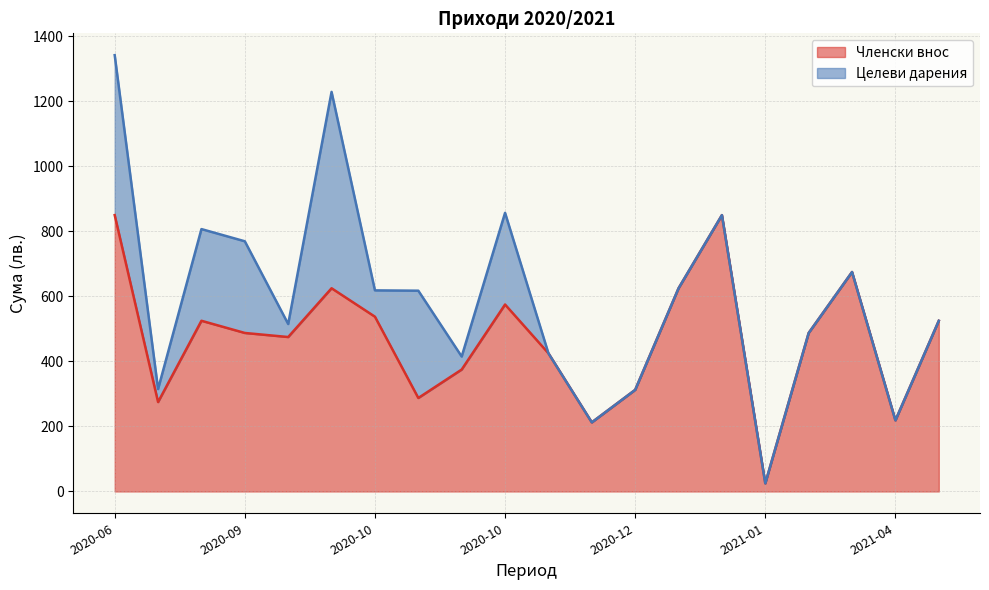

What are all the series names shown in the legend?

Членски внос, Целеви дарения